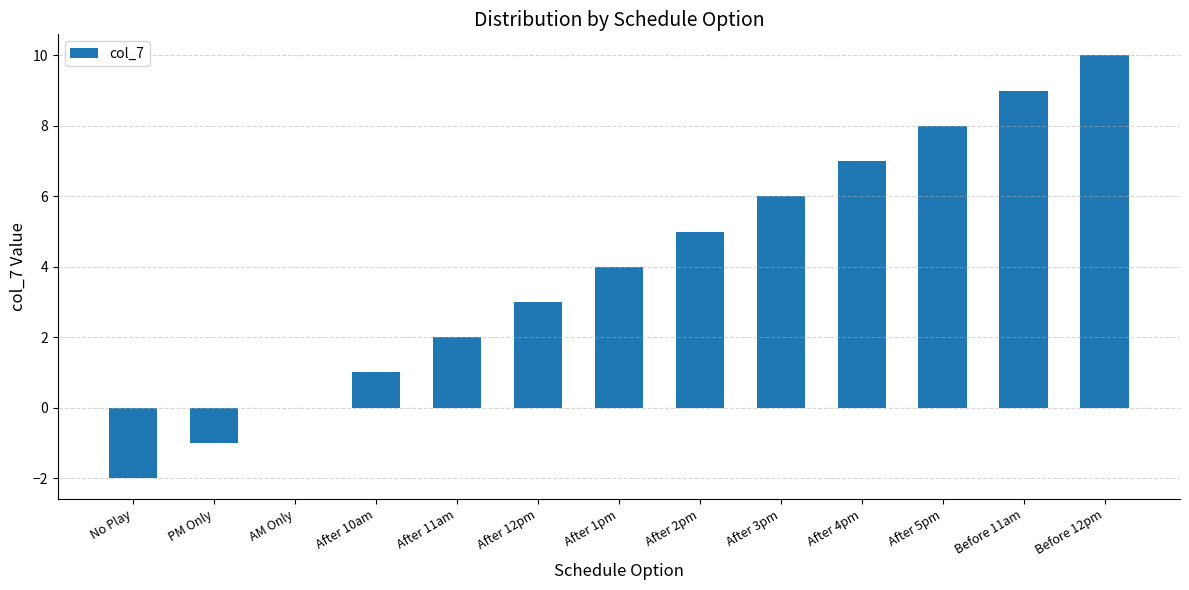

Where is the data nearest to the value 4?

After 1pm